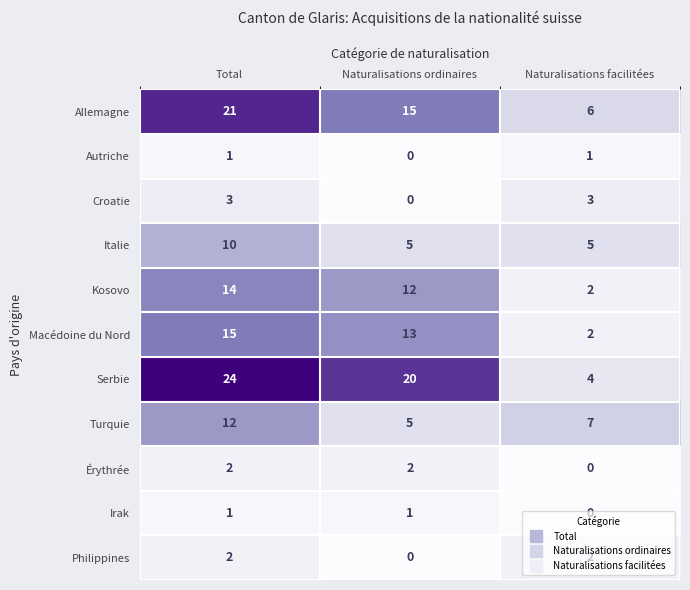

At which label is Turquie closest to 8?

Naturalisations facilitées